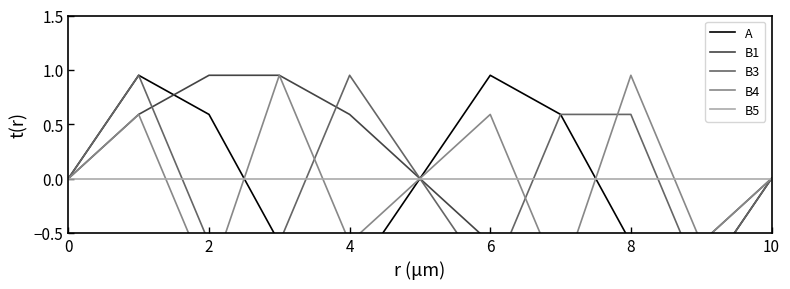

Where do B3 and B4 first cross each other?

4 and 6